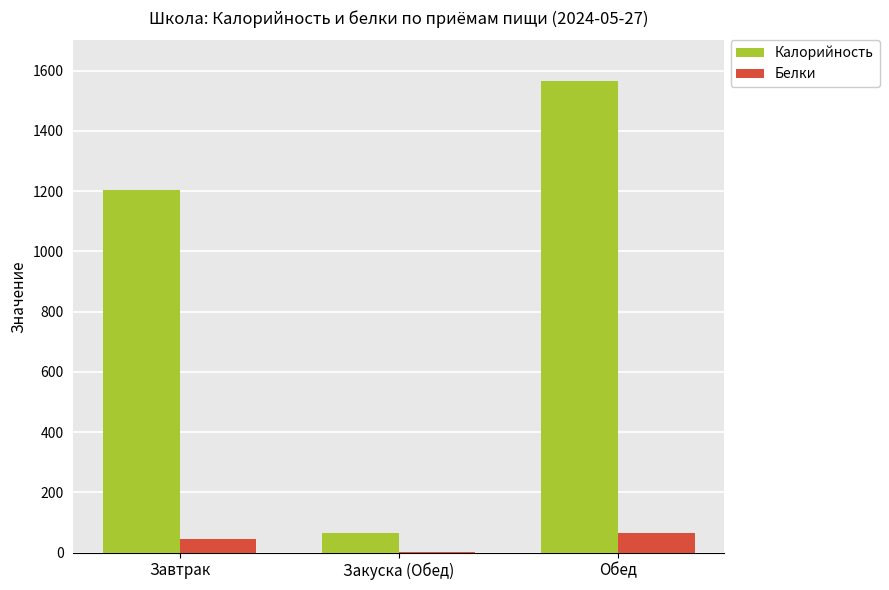

At which label is Калорийность closest to 815?

Завтрак